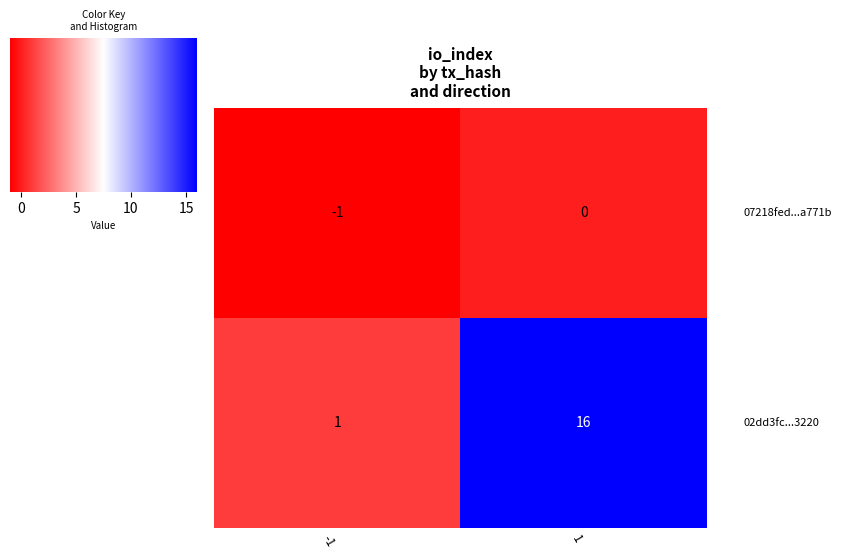

What is the maximum value shown in the chart?

16